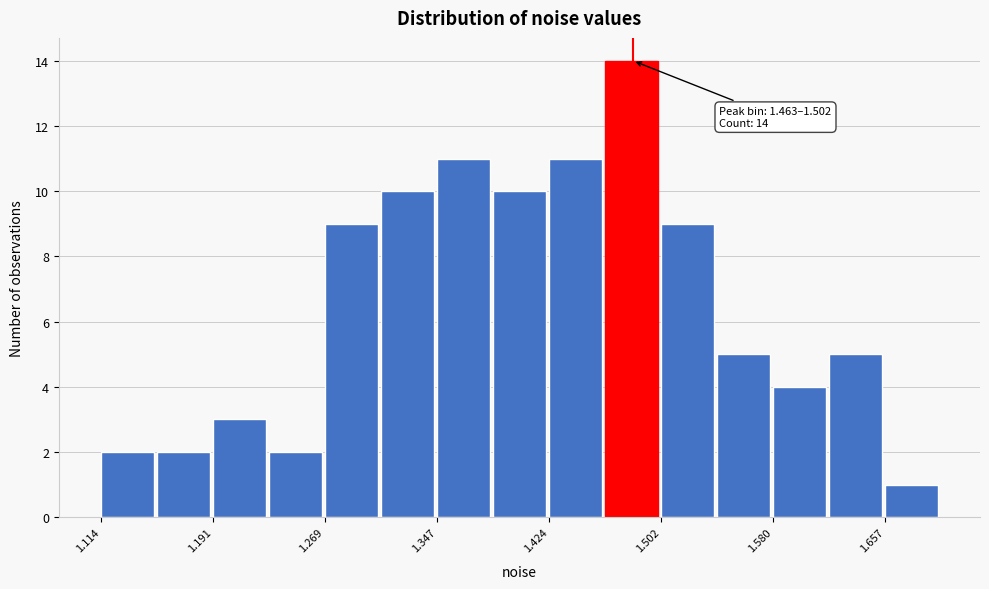

Around what value on the x-axis is the tallest bar? Give the approximate position of its centre, as read against the axis.

1.48